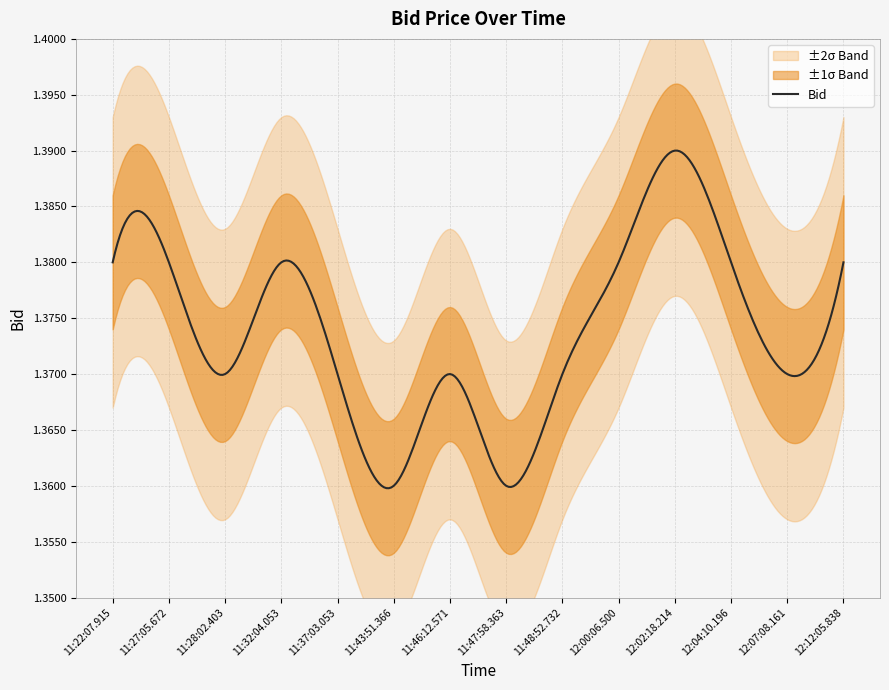

True or false: the data shows 2.1 at 12:02:18.214.

False